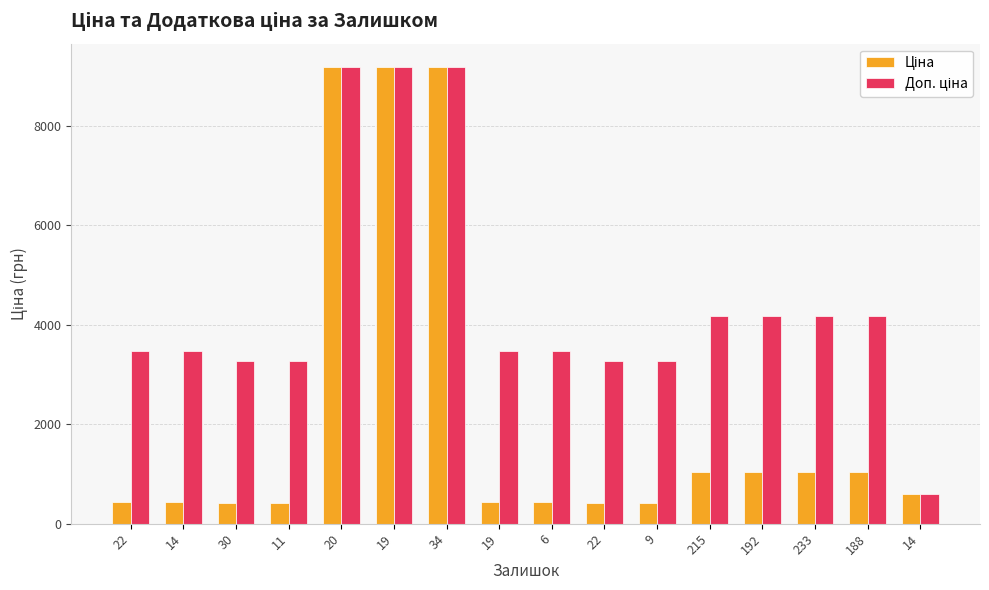

How many data points does each series have?

16